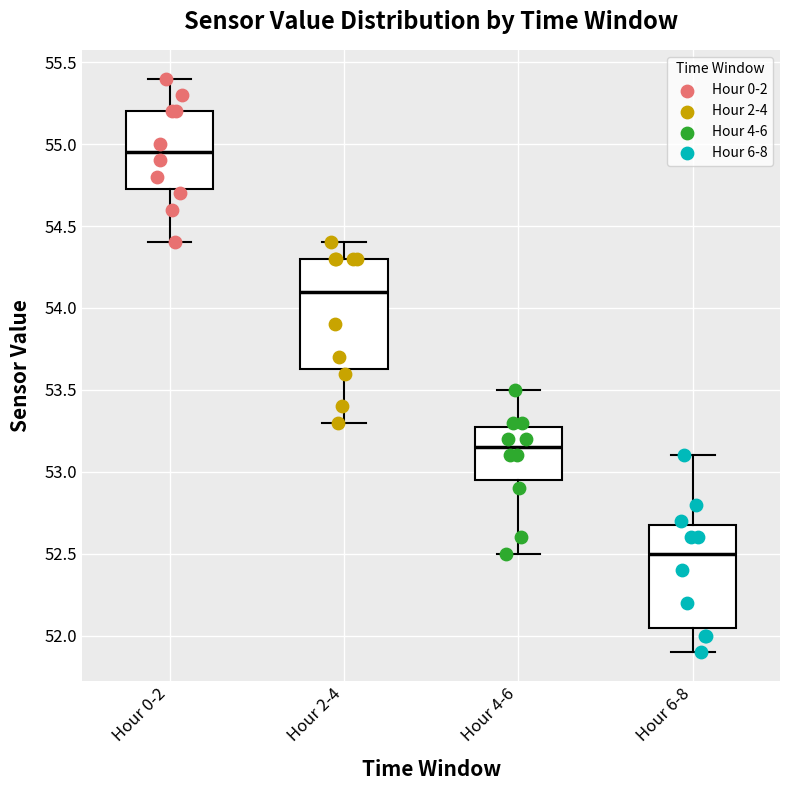

Which box's median line is the highest?

Hour 0-2